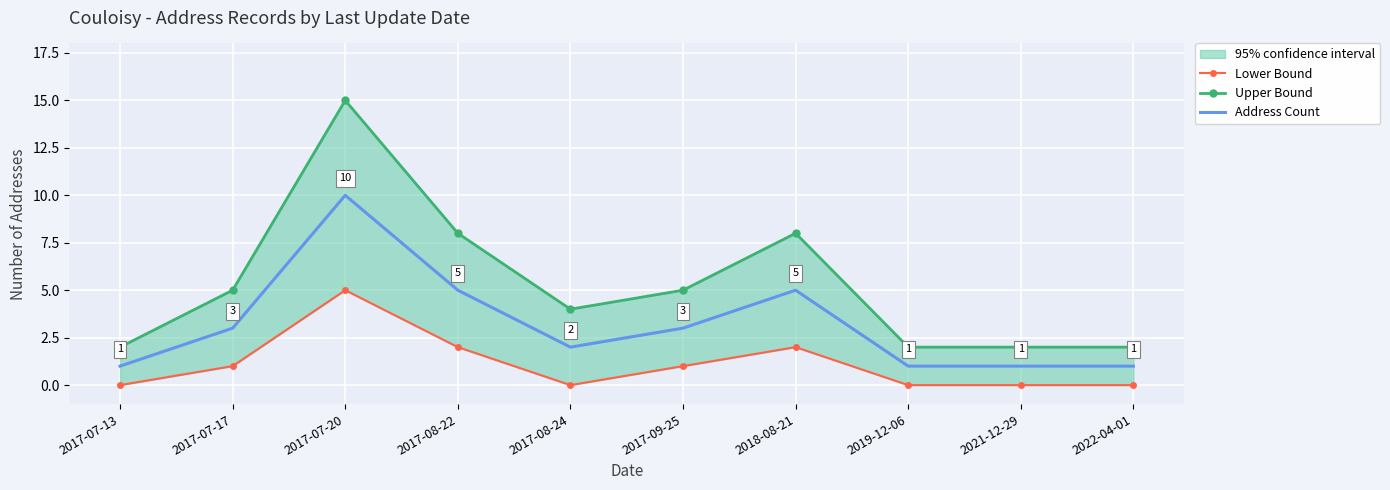

In Lower Bound, how many points are higher than both neighbors (excluding endpoints)?

2